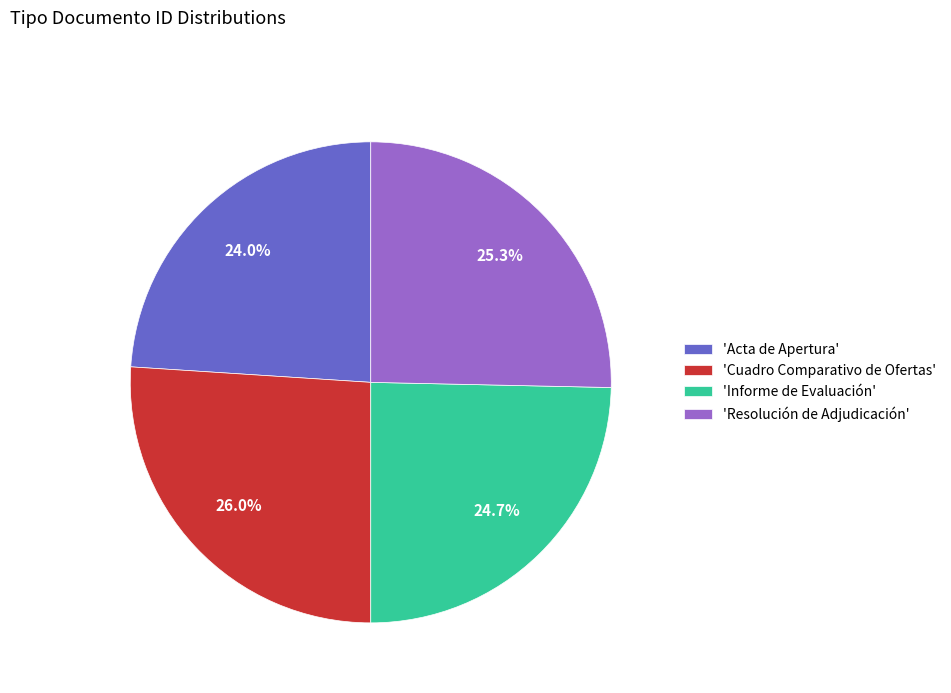

Does any single category account for the majority?

No